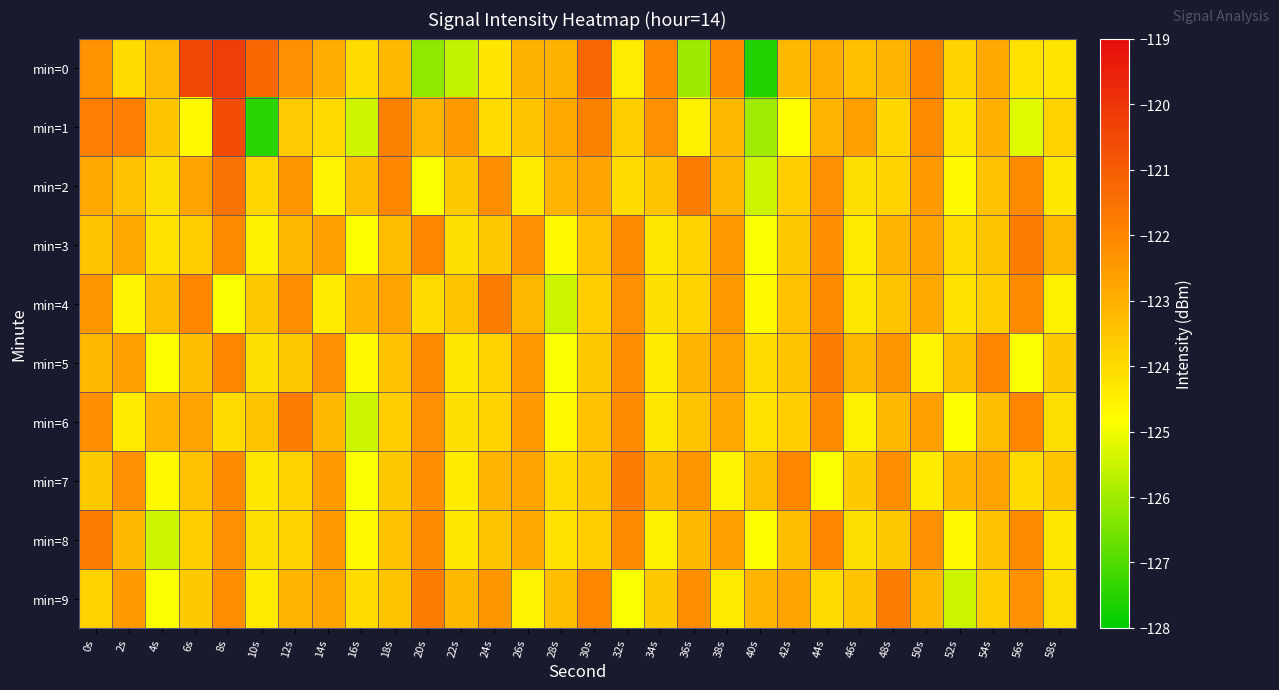

How many data points does each series have?

30